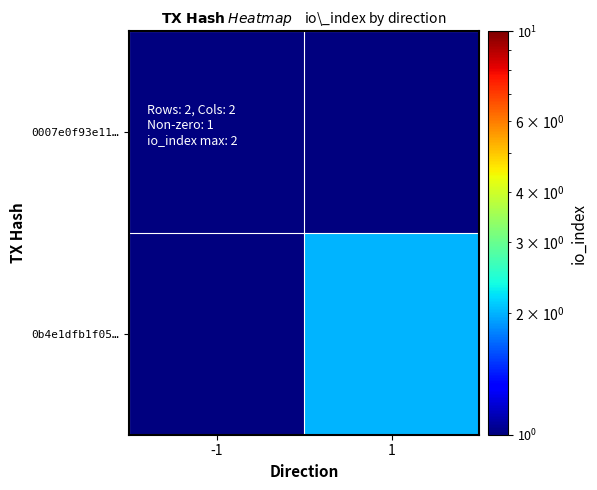

At -1, list the series in order from largest to smallest.

0007e0f93e11…, 0b4e1dfb1f05…